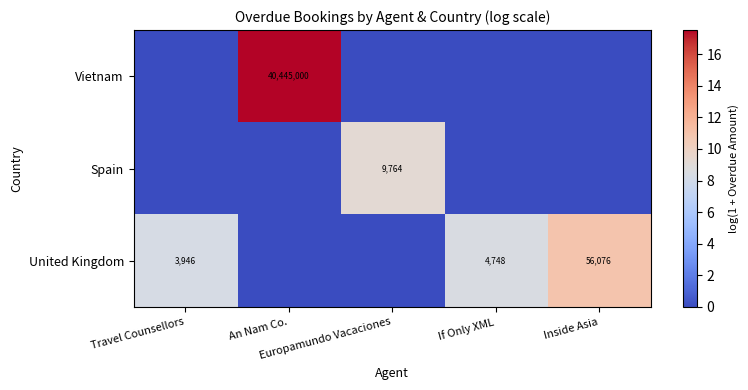

True or false: Spain has a value of 9.2 at Europamundo Vacaciones.

True